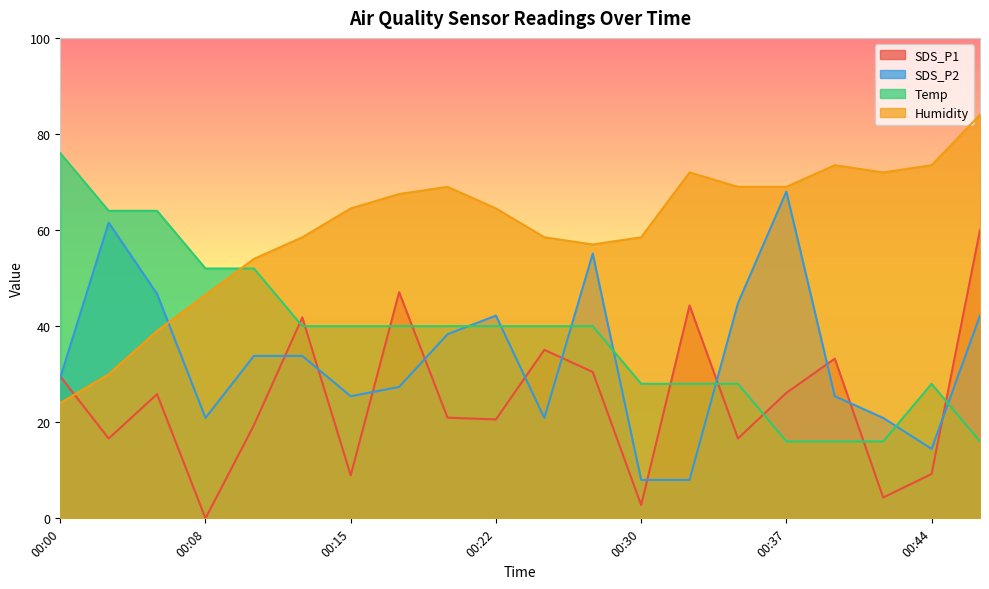

True or false: Temp has more than 2 interior local peaks.

False